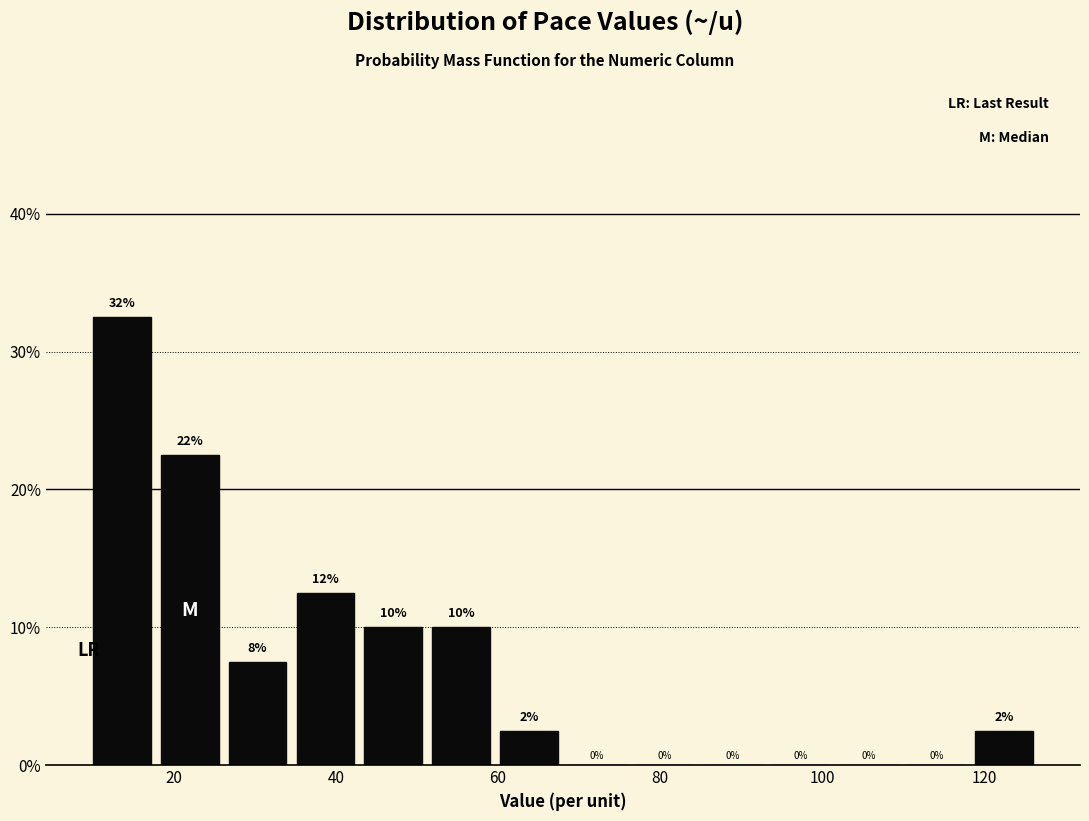

Which range on the x-axis has the tallest bar?

10 to 18